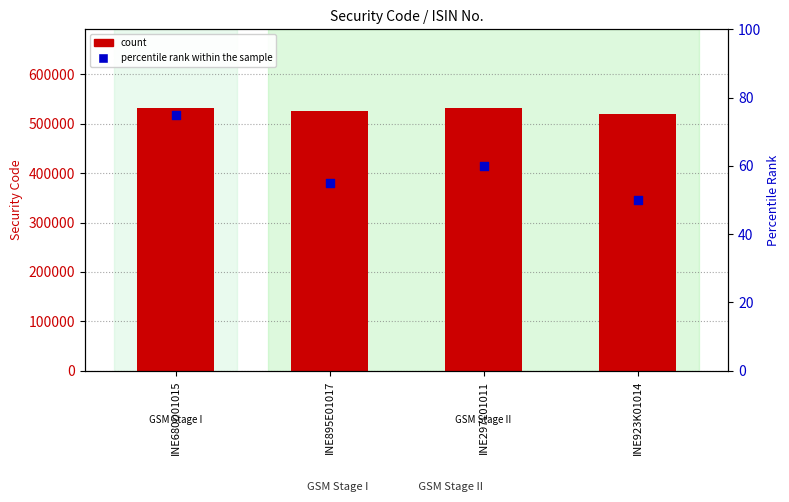

Which series contains the highest Y value?

count